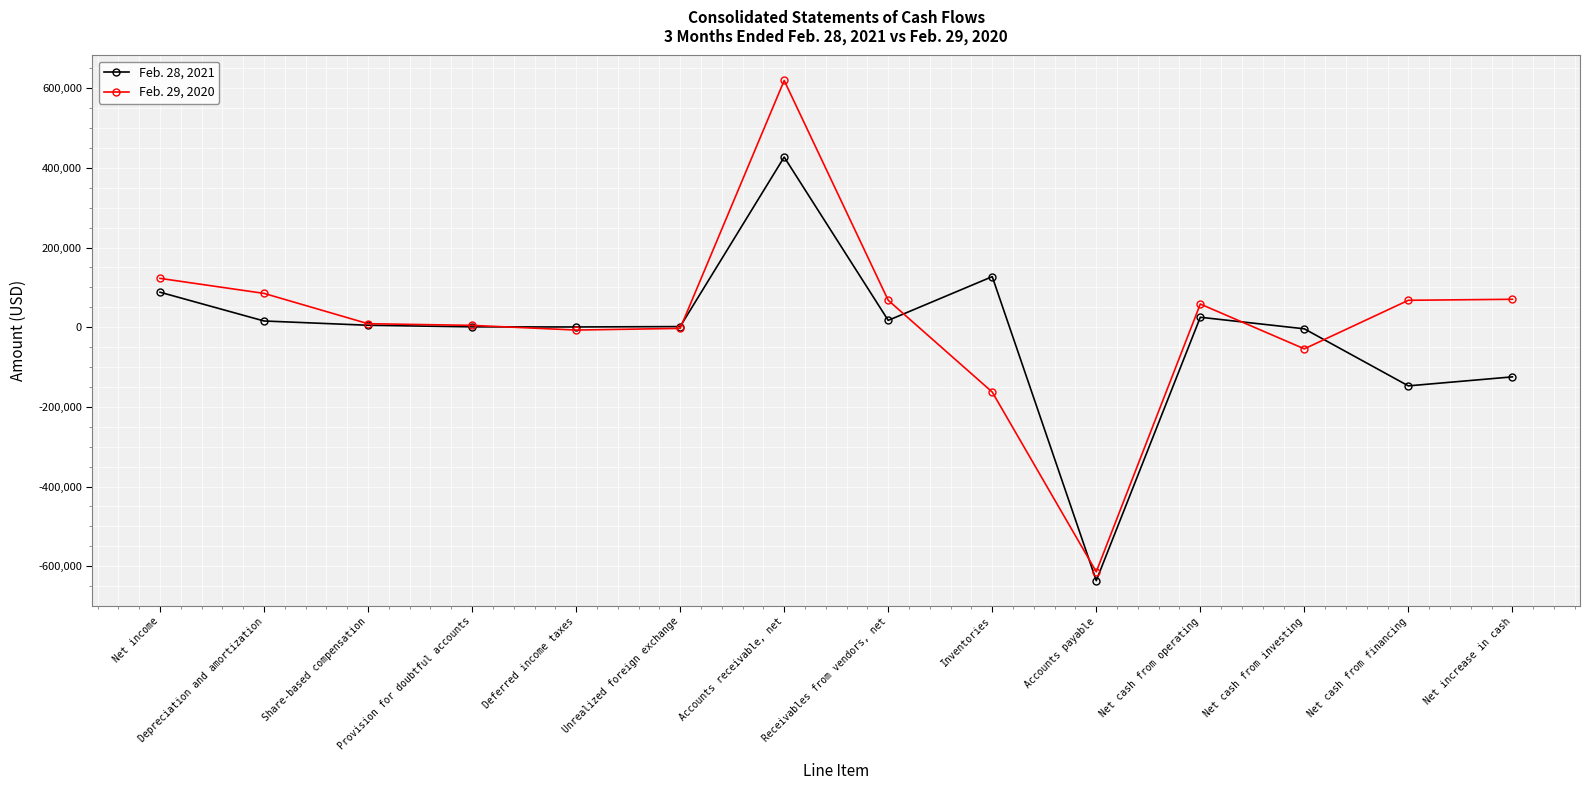

True or false: Feb. 28, 2021 has a value of -147219 at Net cash from financing.

True